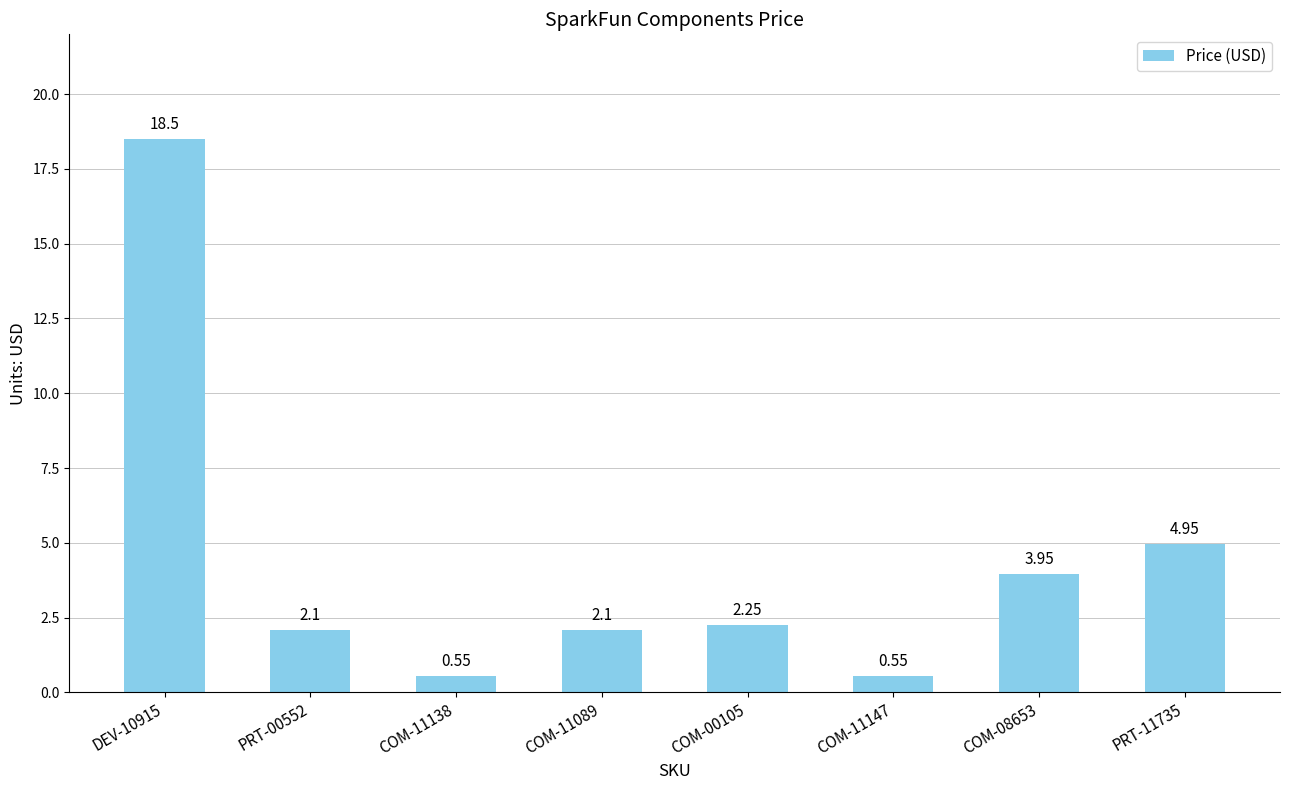

The chart shows a value of 4.1 at DEV-10915. True or false?

False